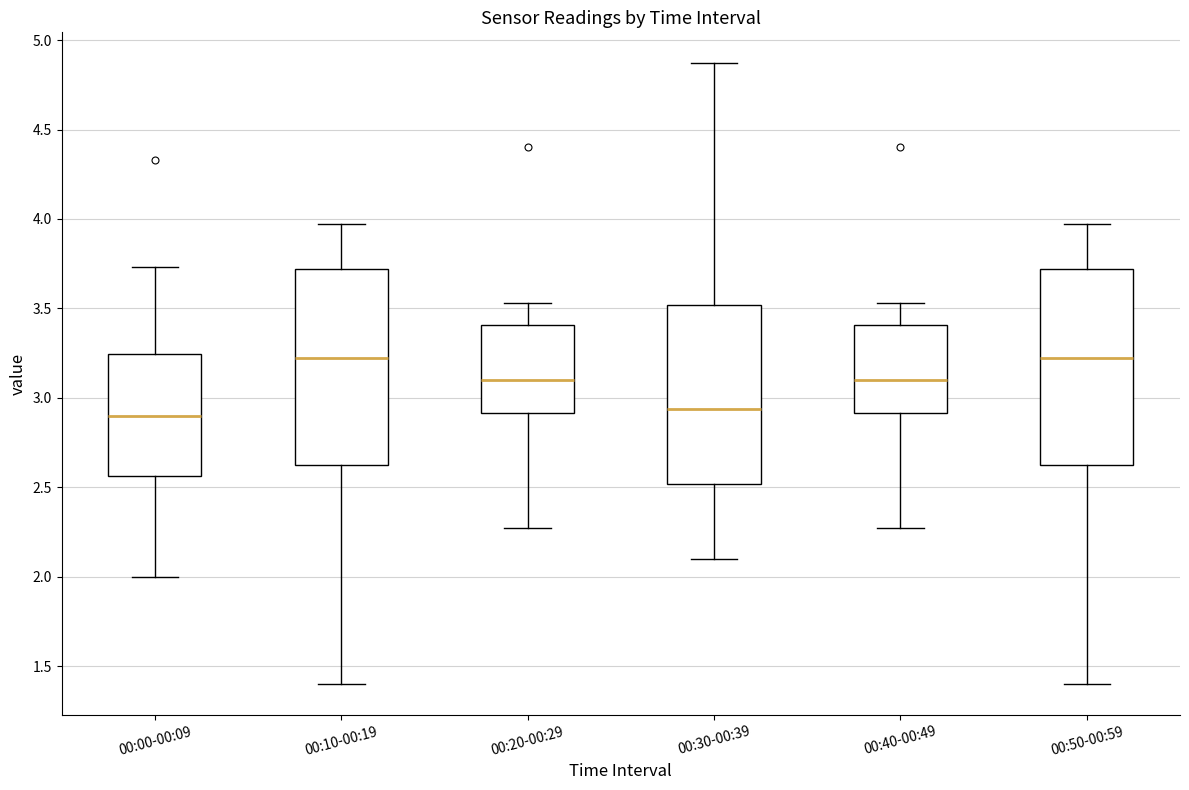

Reading left to right, transcribe this box plot: for each box, give where its median line is, the range the box spans, and where its two whiskers end, as read against the y-axis. The values are not printed on the chart, so give them approximately, as read against the axis.

00:00-00:09: median 2.90, box 2.55 to 3.25, whiskers 2.00 to 3.75
00:10-00:19: median 3.20, box 2.60 to 3.70, whiskers 1.40 to 3.95
00:20-00:29: median 3.10, box 2.90 to 3.40, whiskers 2.25 to 3.55
00:30-00:39: median 2.95, box 2.50 to 3.50, whiskers 2.10 to 4.85
00:40-00:49: median 3.10, box 2.90 to 3.40, whiskers 2.25 to 3.55
00:50-00:59: median 3.20, box 2.60 to 3.70, whiskers 1.40 to 3.95